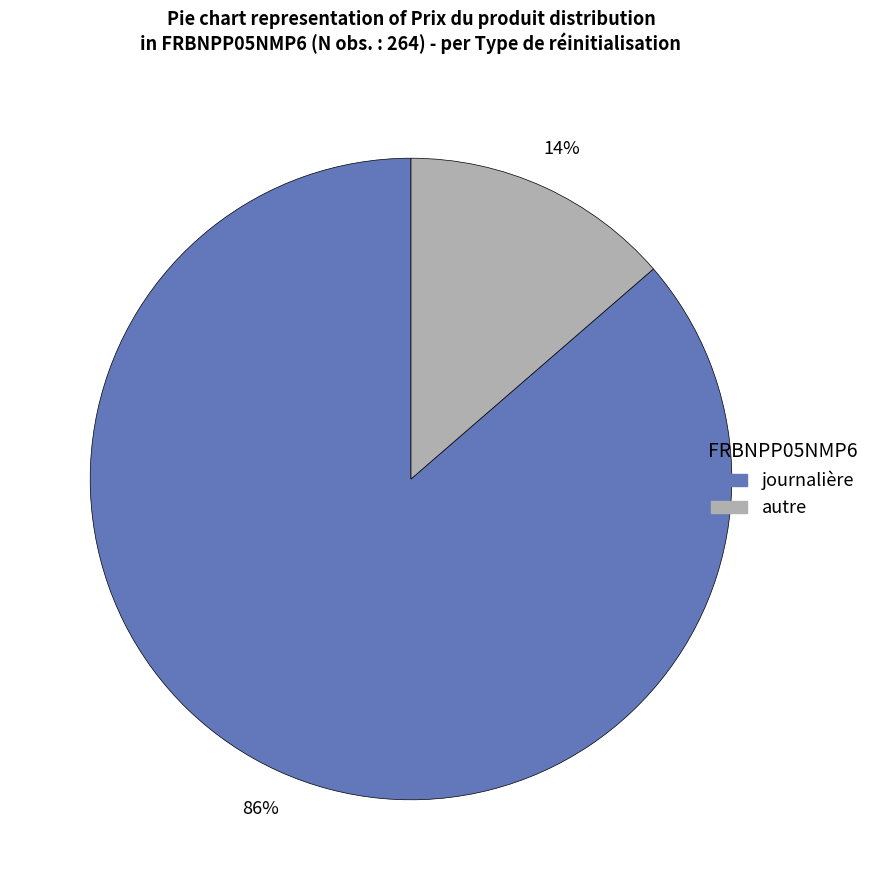

To the nearest percent, what is the average slice percentage?

50%